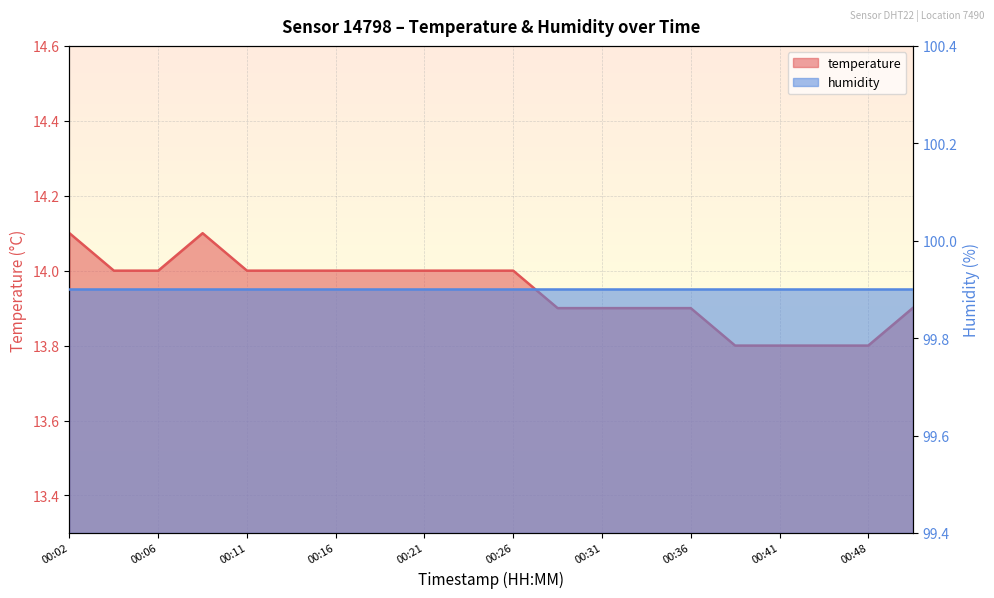

Approximately how many times larger is the value at 00:28 compared to 00:43?

1.0